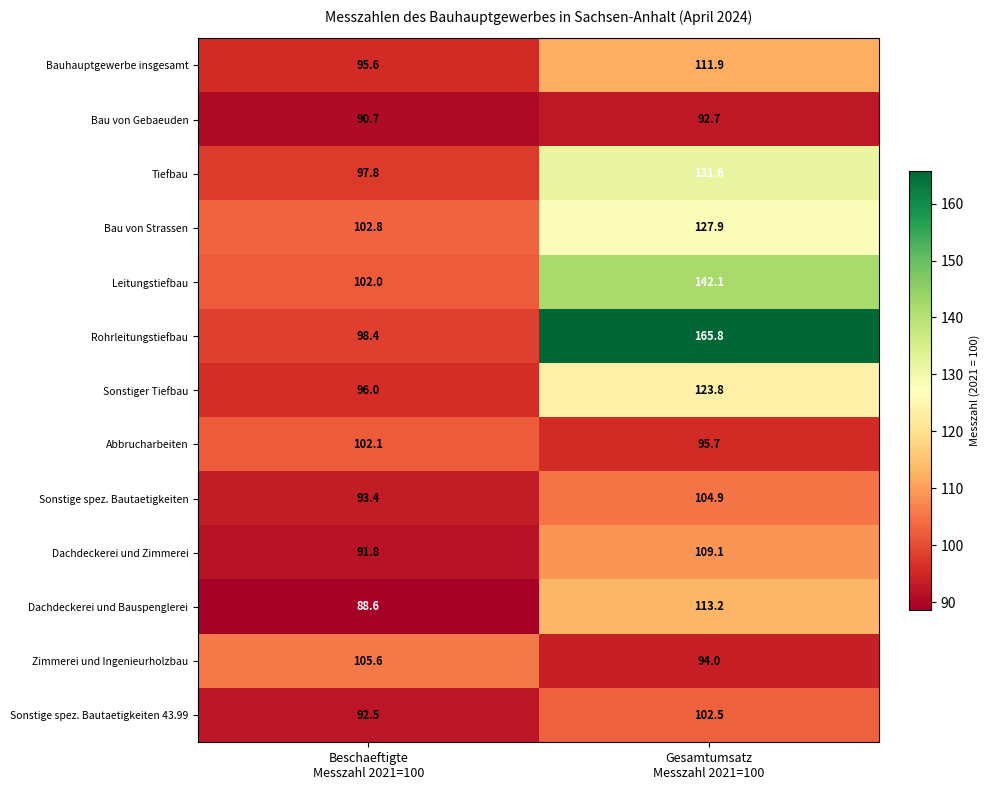

Which series has the widest spread of values?

Rohrleitungstiefbau